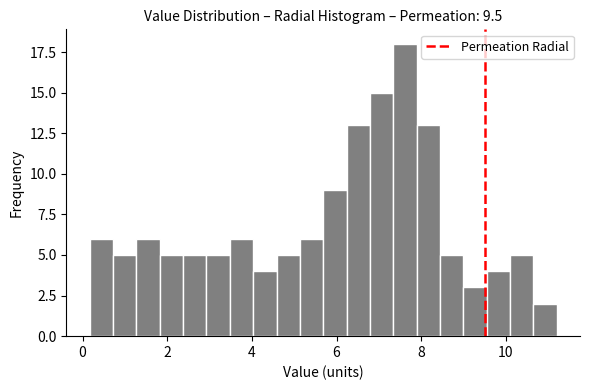

Read against the x-axis, roughly where is the centre of the tallest bar?

7.6